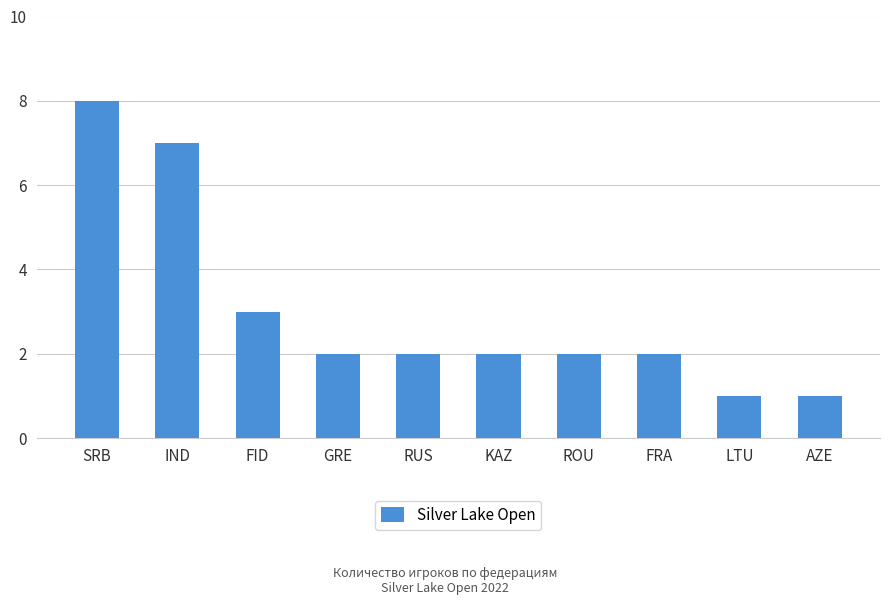

Reading right to left, list all the values displayed in this chart.

1	1	2	2	2	2	2	3	7	8